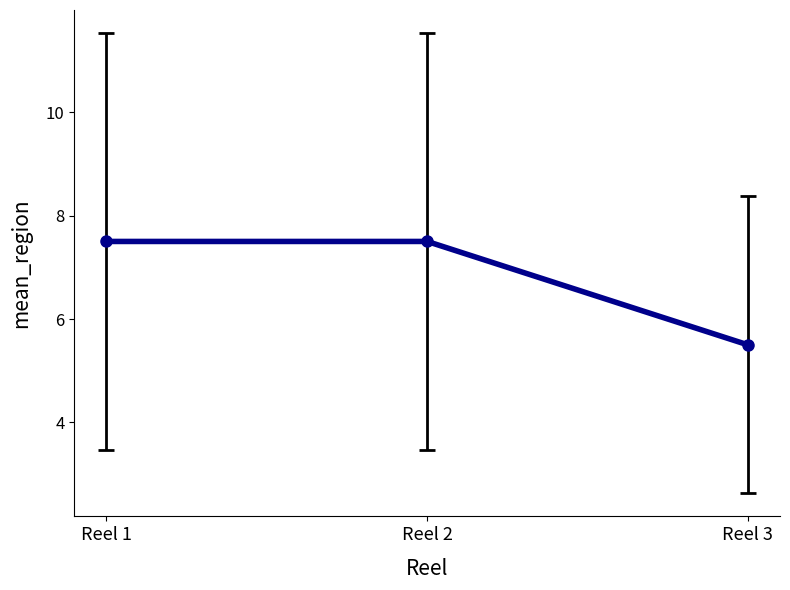

Between Reel 3 and Reel 1, which is larger?

Reel 1